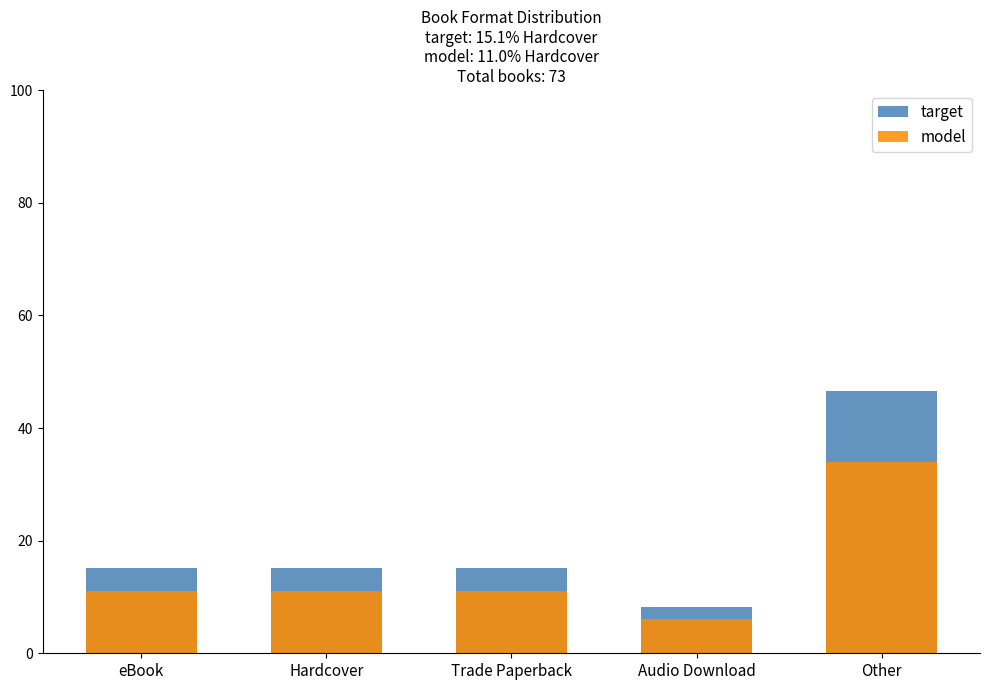

What is the spread (max minus min) of values at Audio Download?

2.2